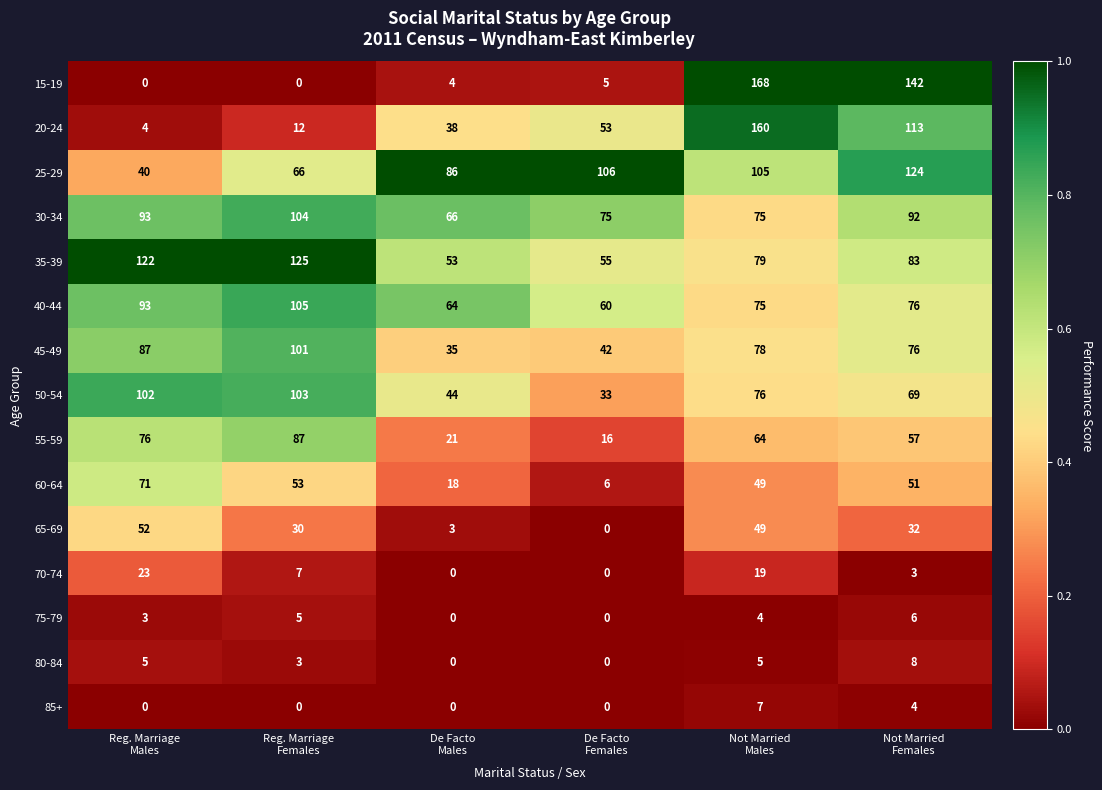

What is the greatest value displayed?

168